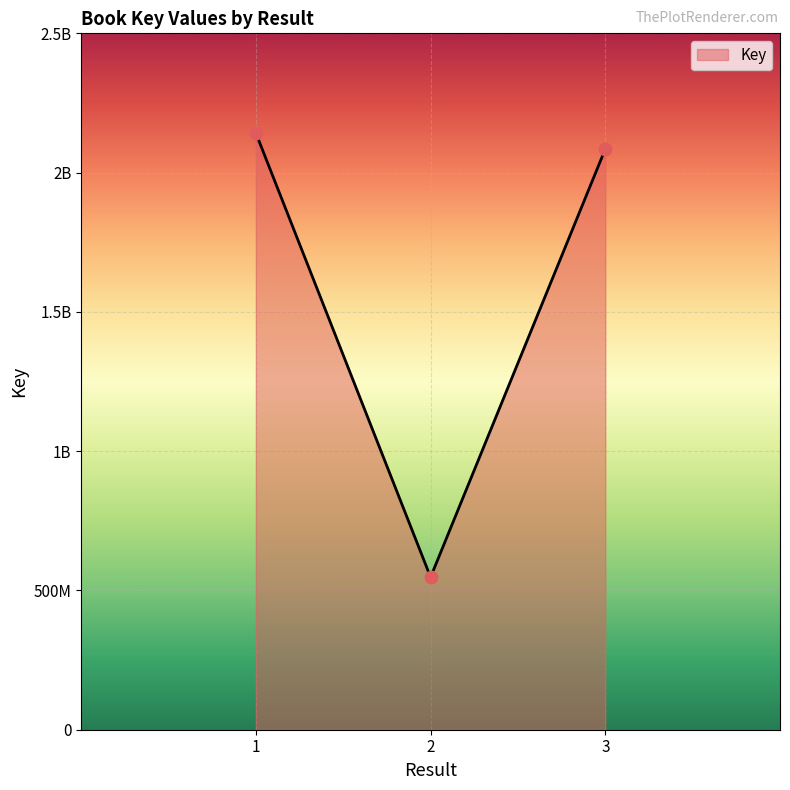

Approximately how many times larger is the value at 3 compared to 1?

1.0